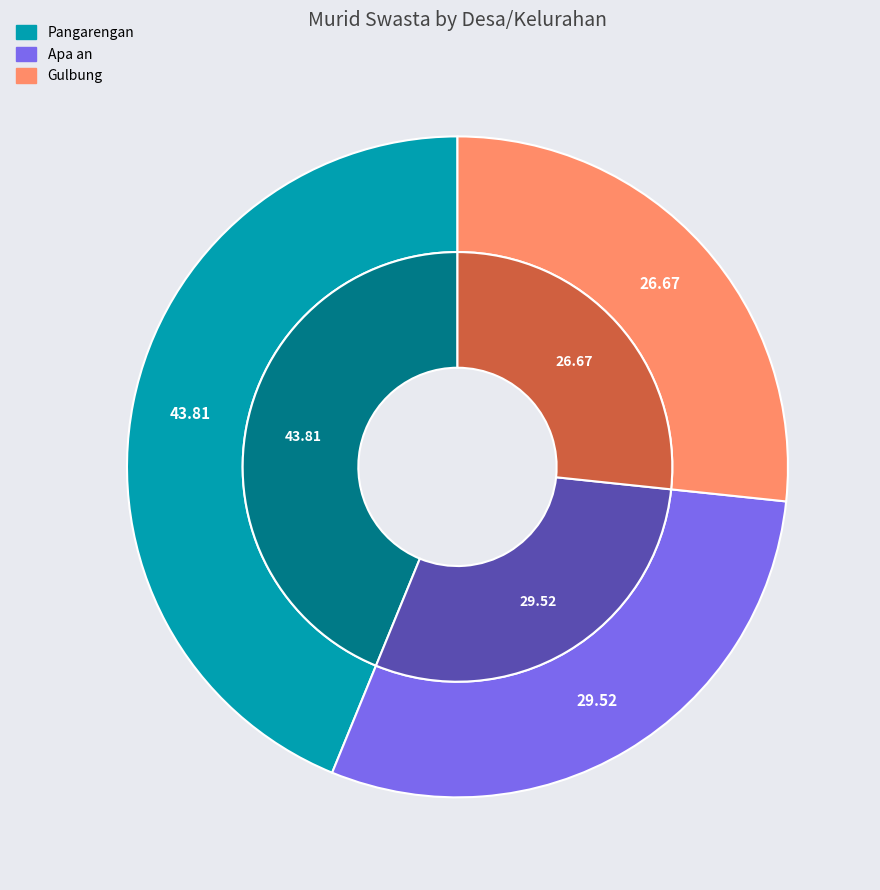

The Pangarengan slice represents 44% of the pie. True or false?

True